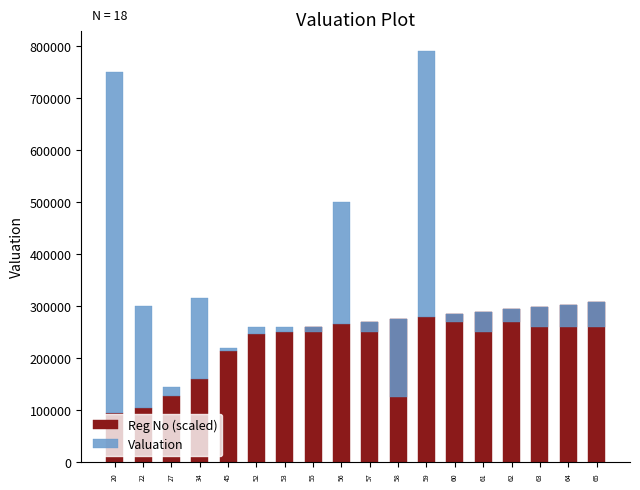

What is the lowest value of the Reg No (scaled) series?

94800